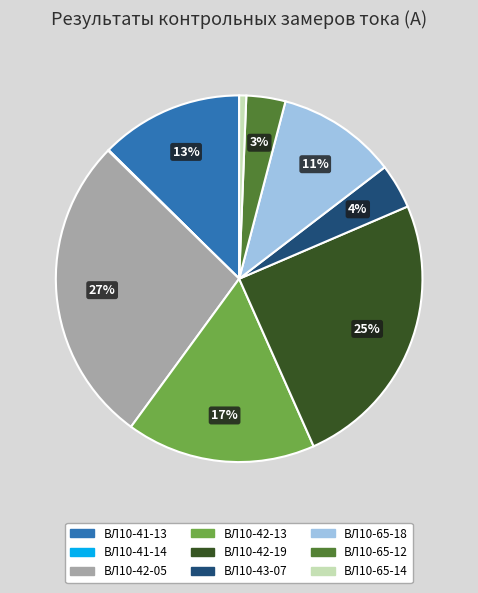

Combined, do ВЛ10-43-07 and ВЛ10-41-13 account for over 50%?

No